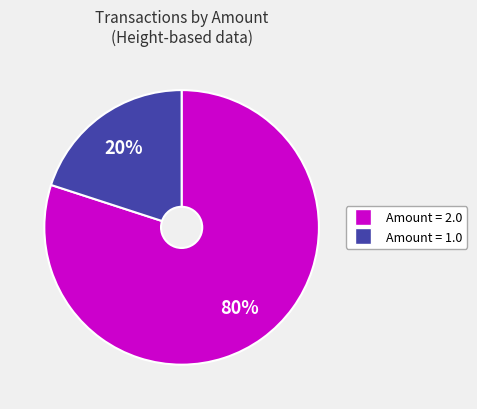

Does any single category account for the majority?

Yes